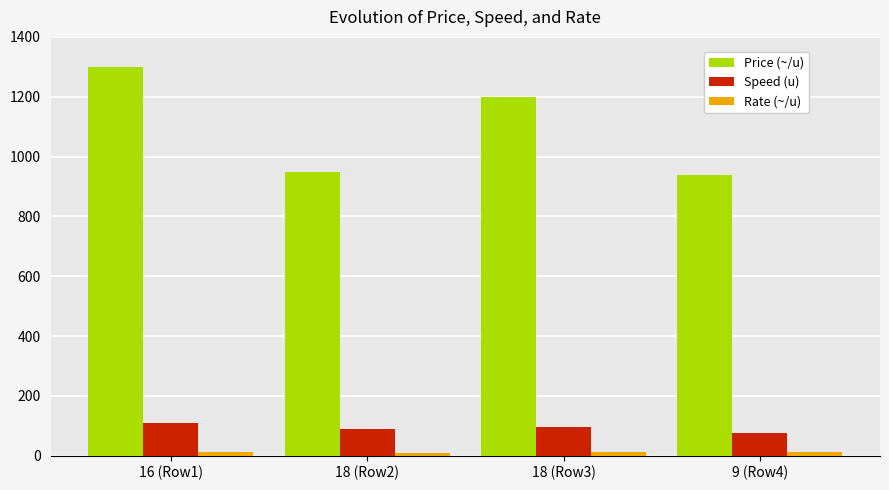

What is the difference between the maximum and minimum values in the Speed (u) series?

35.0